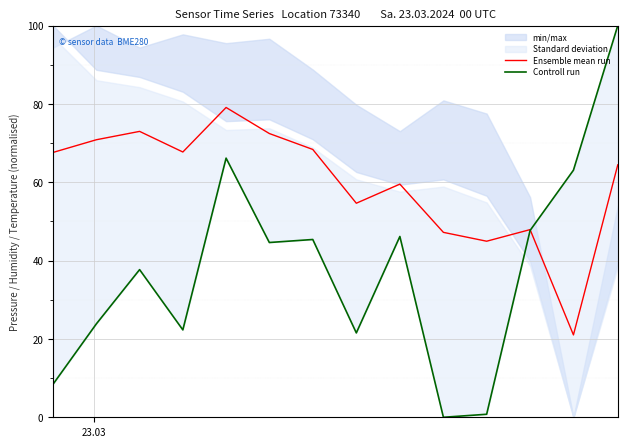

In Controll run, how many points are higher than both neighbors (excluding endpoints)?

4